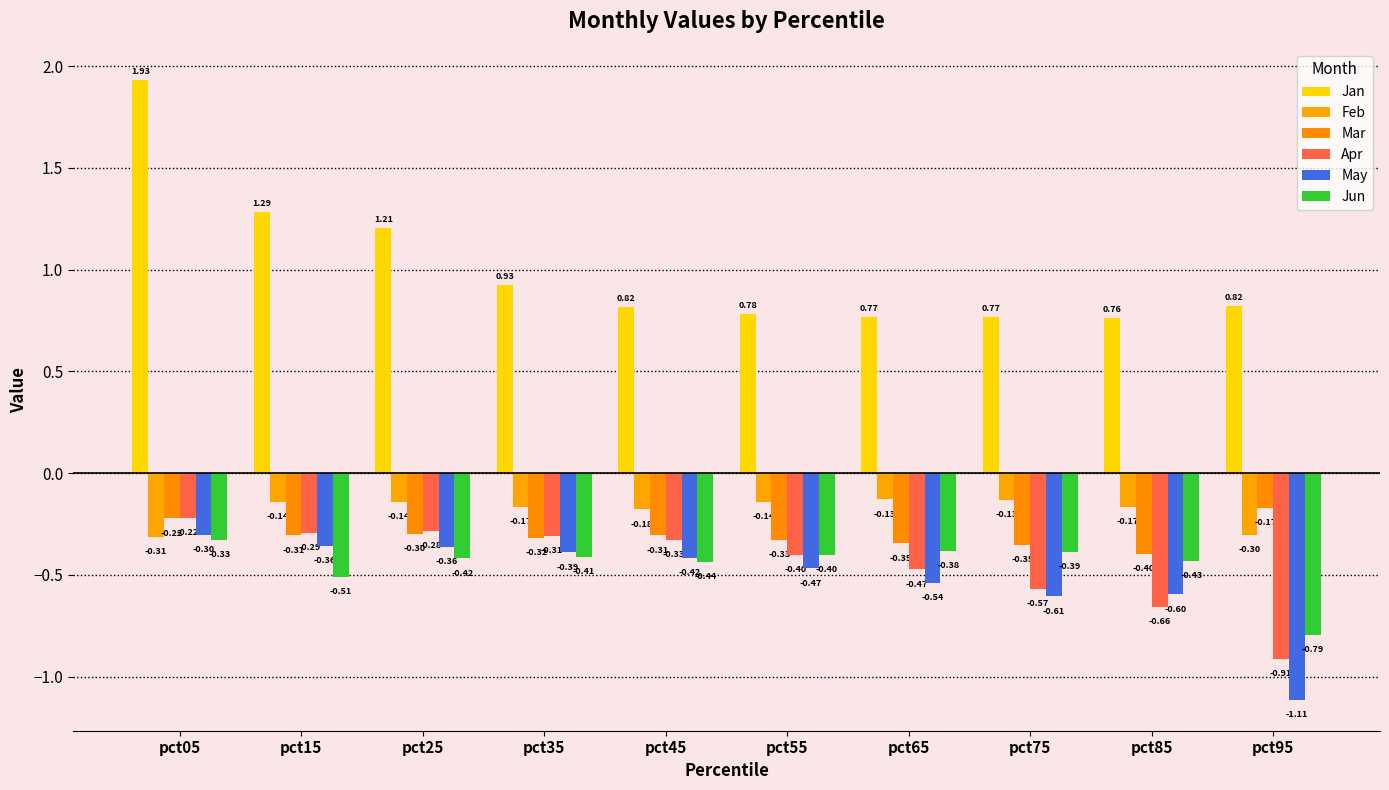

Are the bars grouped side by side (vs. stacked)?

Yes